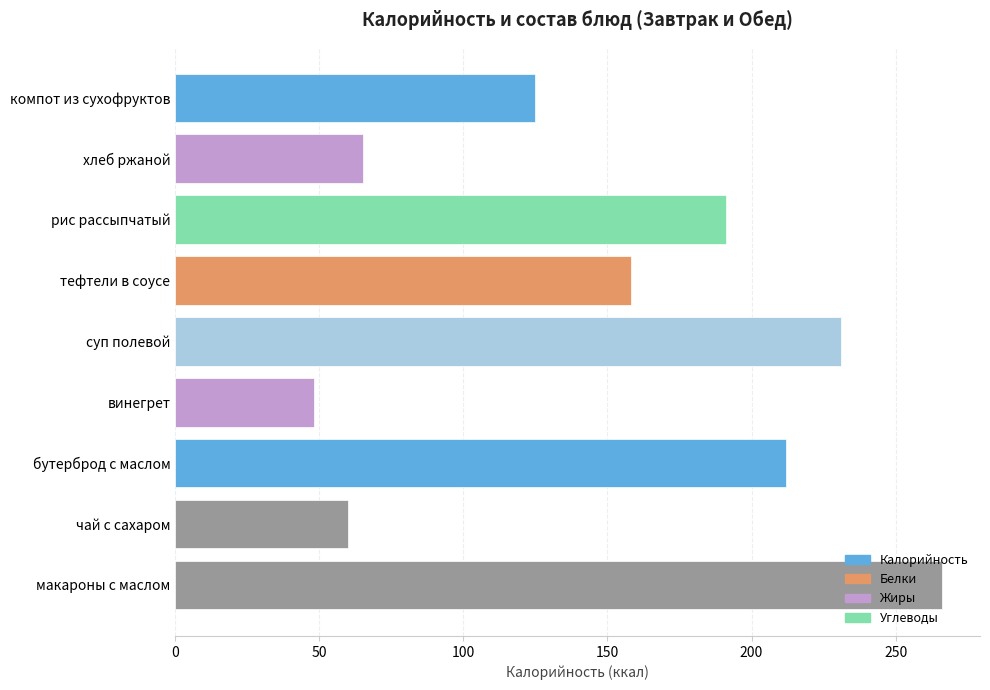

What is the greatest value displayed?

266